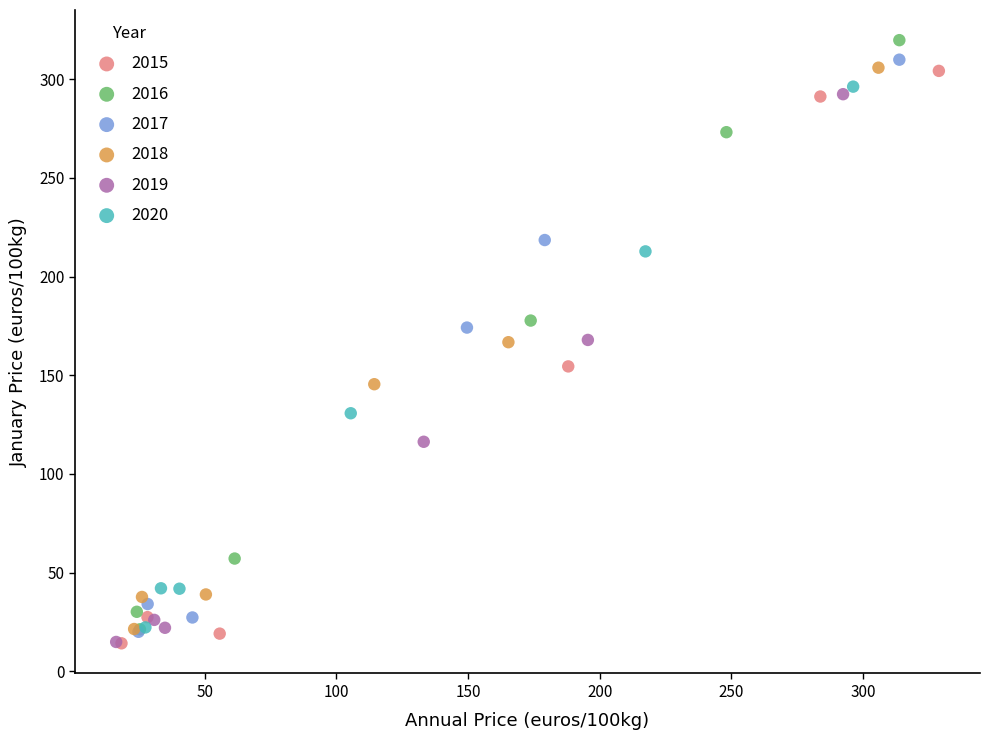

Which series has the widest spread of Y values?

2016